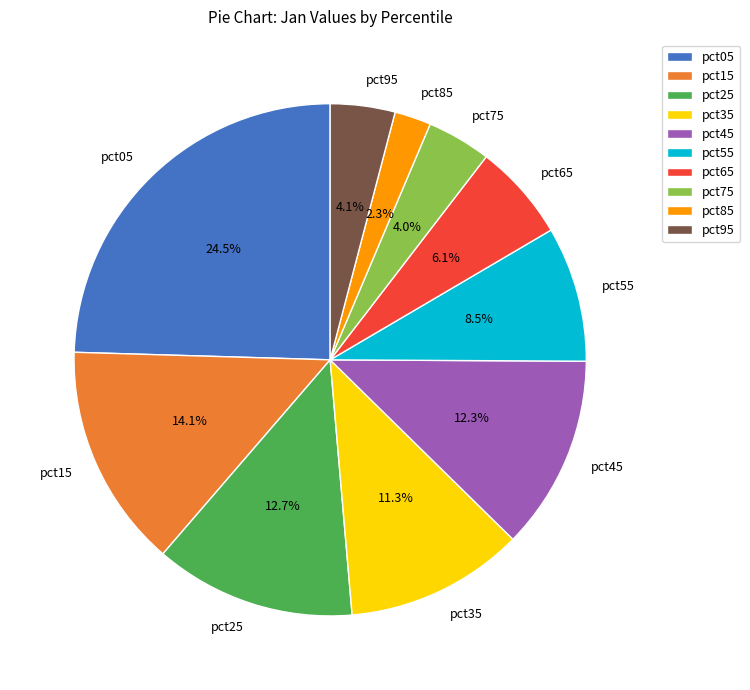

Does pct45 represent more than half of the total?

No